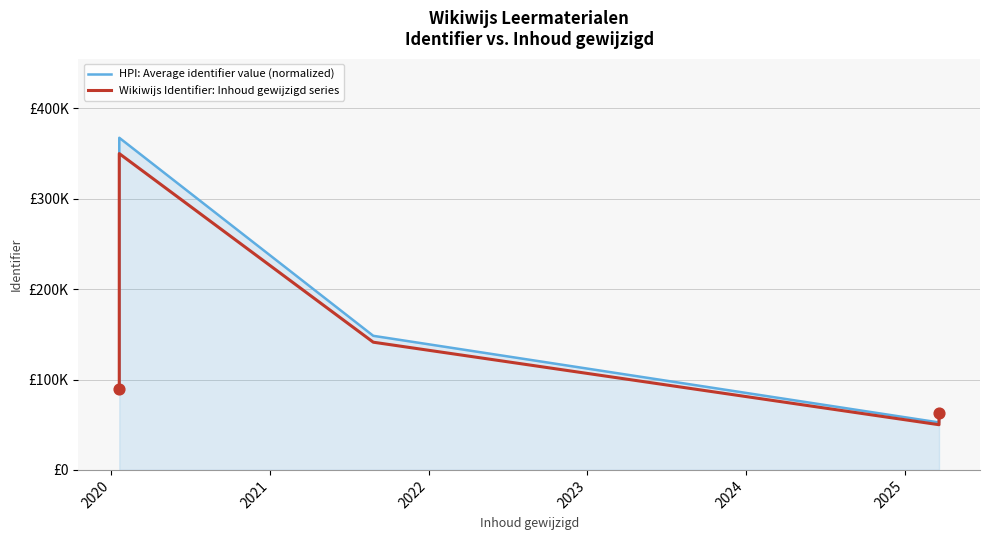

Which series has the largest total across all categories?

HPI: Average identifier value (normalized)